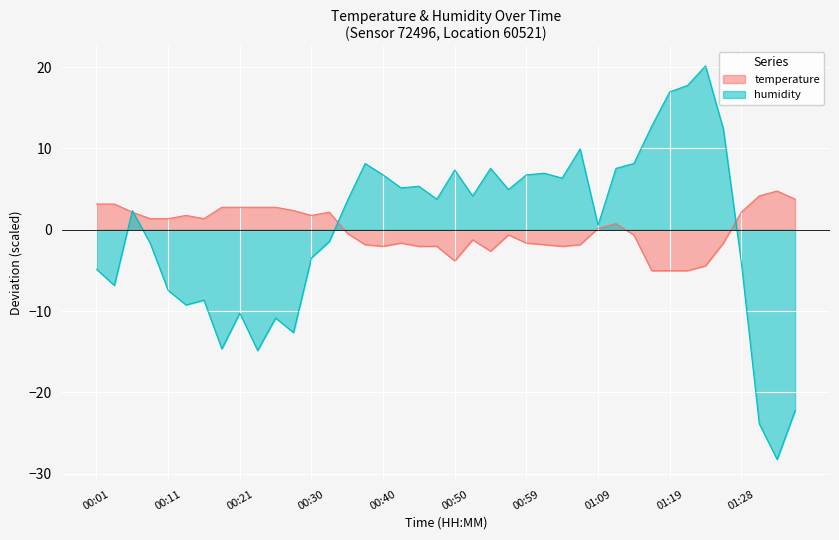

Which series has the largest range (max minus min)?

humidity